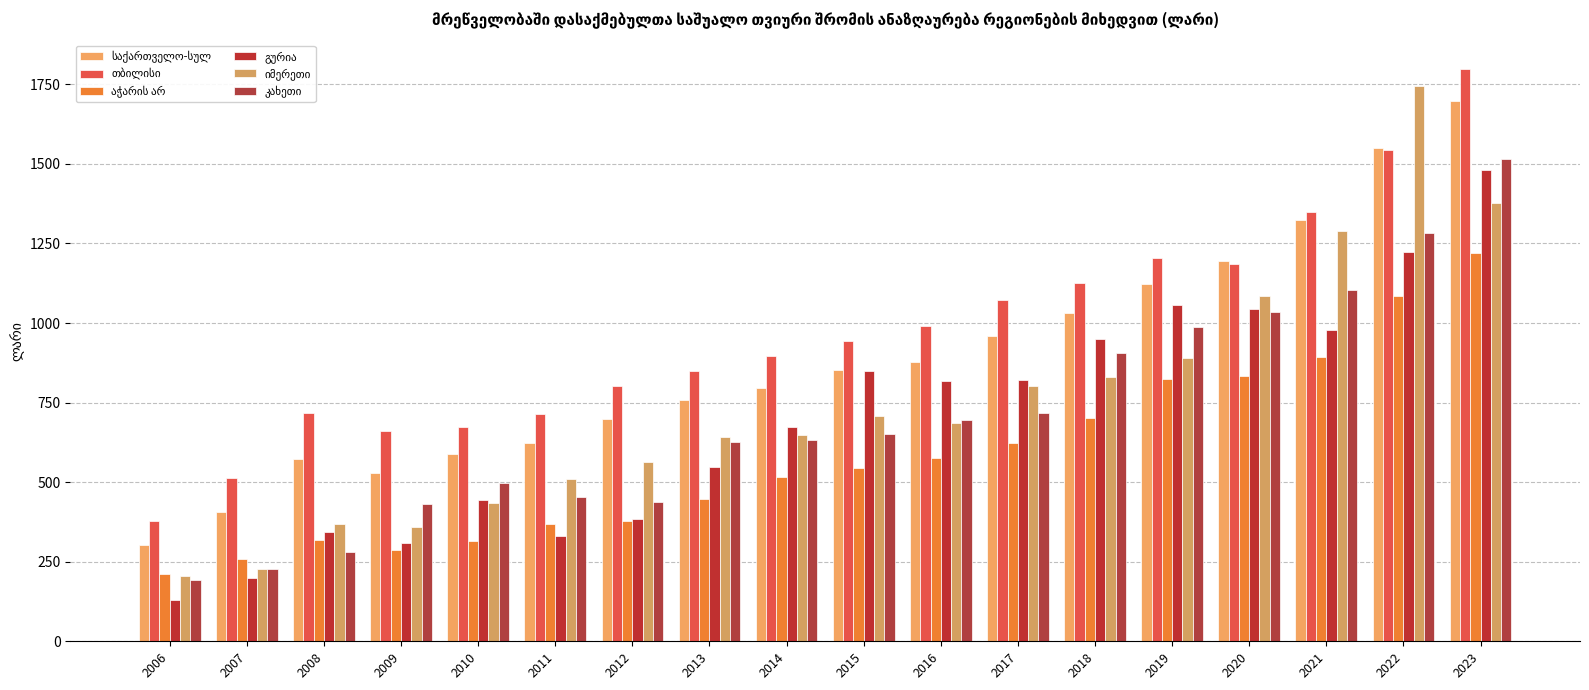

Does the chart contain any negative values?

No